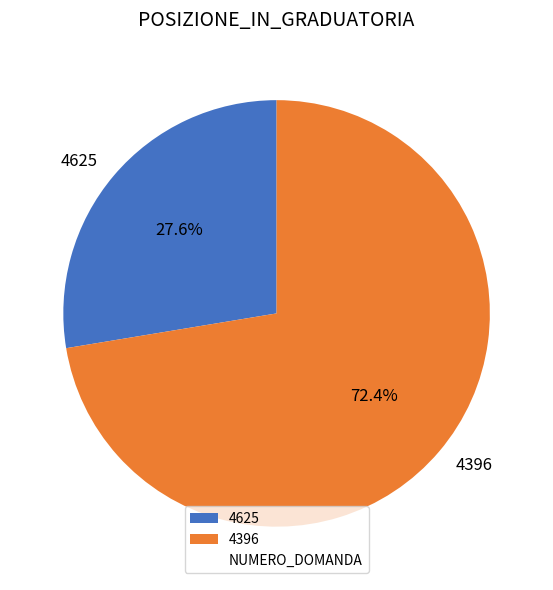

To the nearest percent, what percentage of the pie is 4396?

72%